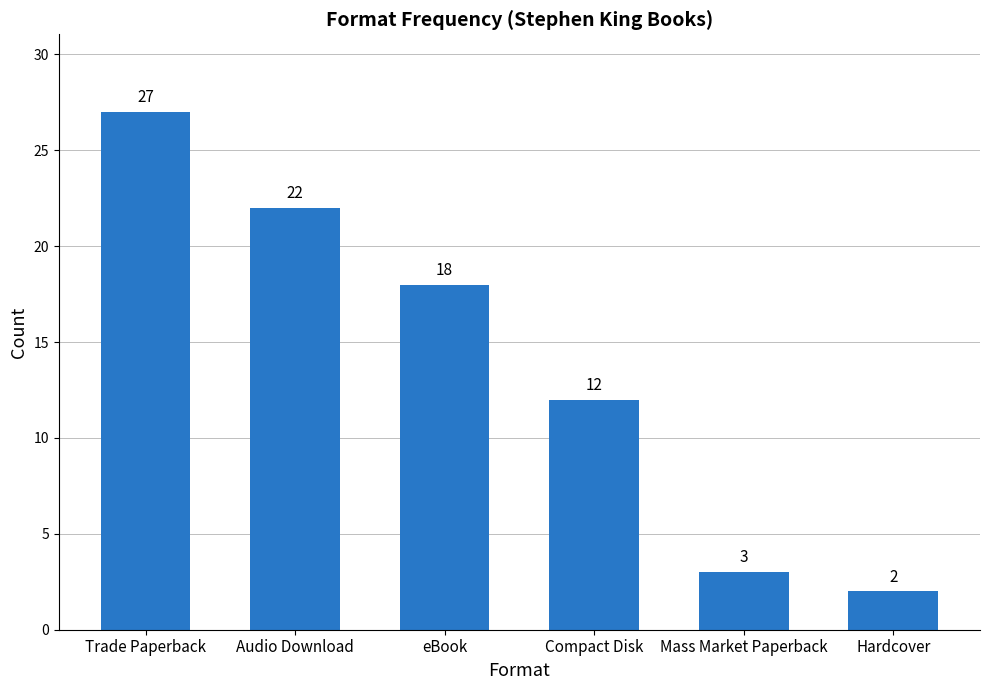

List the labels in order of value, smallest first.

Hardcover, Mass Market Paperback, Compact Disk, eBook, Audio Download, Trade Paperback